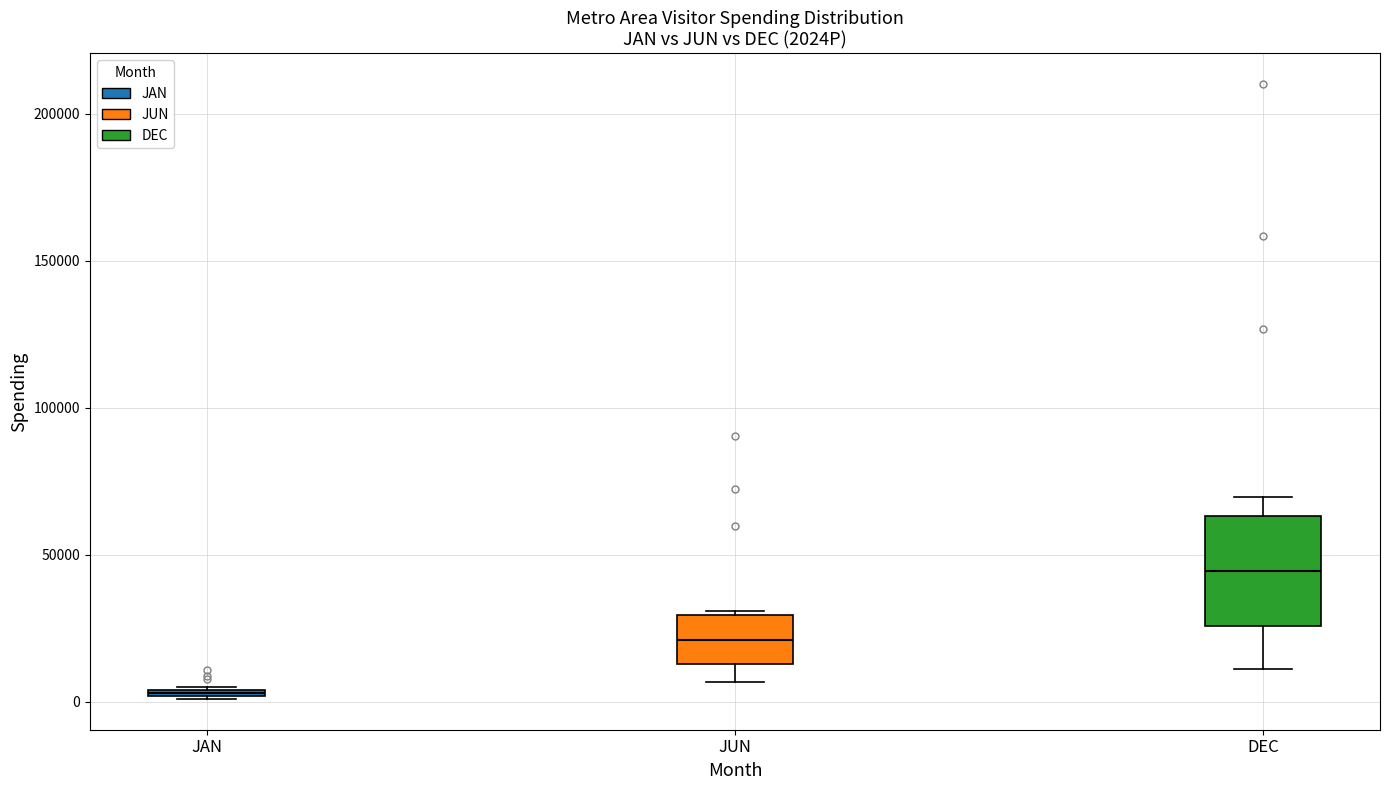

Where is the upper edge of the box for JAN on the y-axis? The values are not printed on the chart, so give them approximately, as read against the axis.

5000